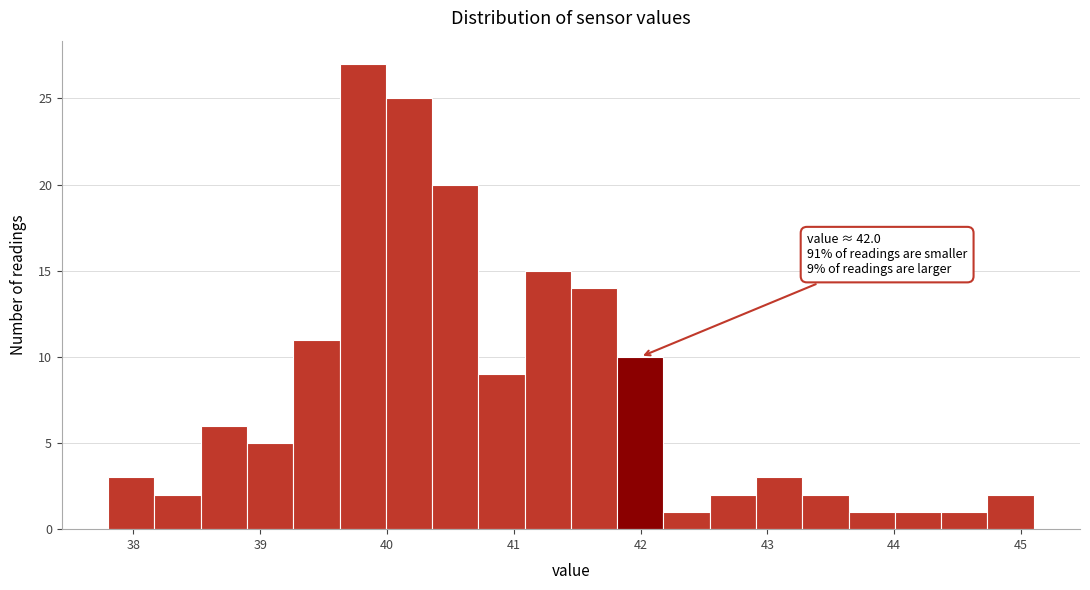

Around what value on the x-axis is the tallest bar? Give the approximate position of its centre, as read against the axis.

39.8